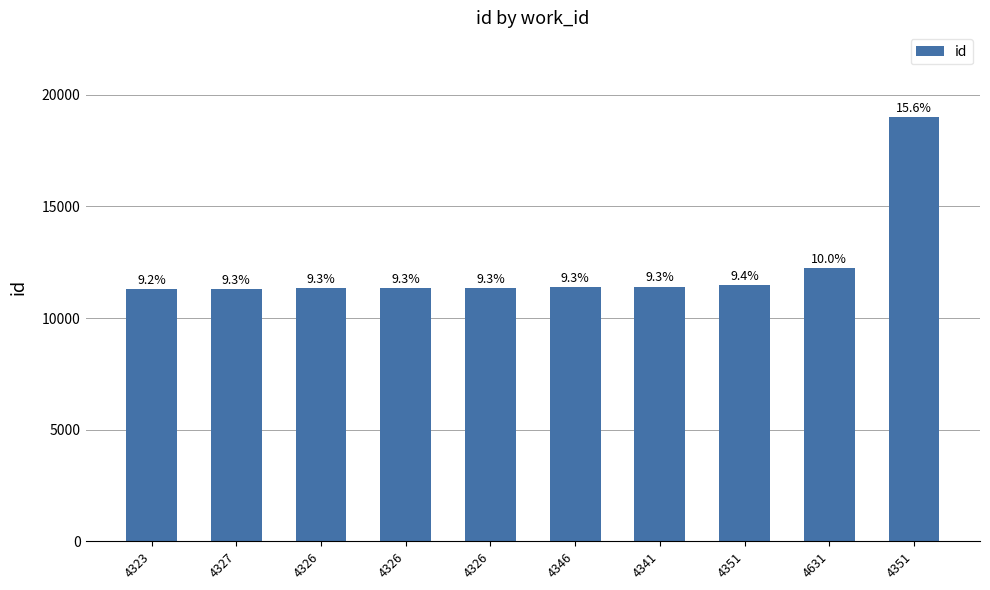

Approximately how many times larger is the value at 4346 compared to 4341?

1.0